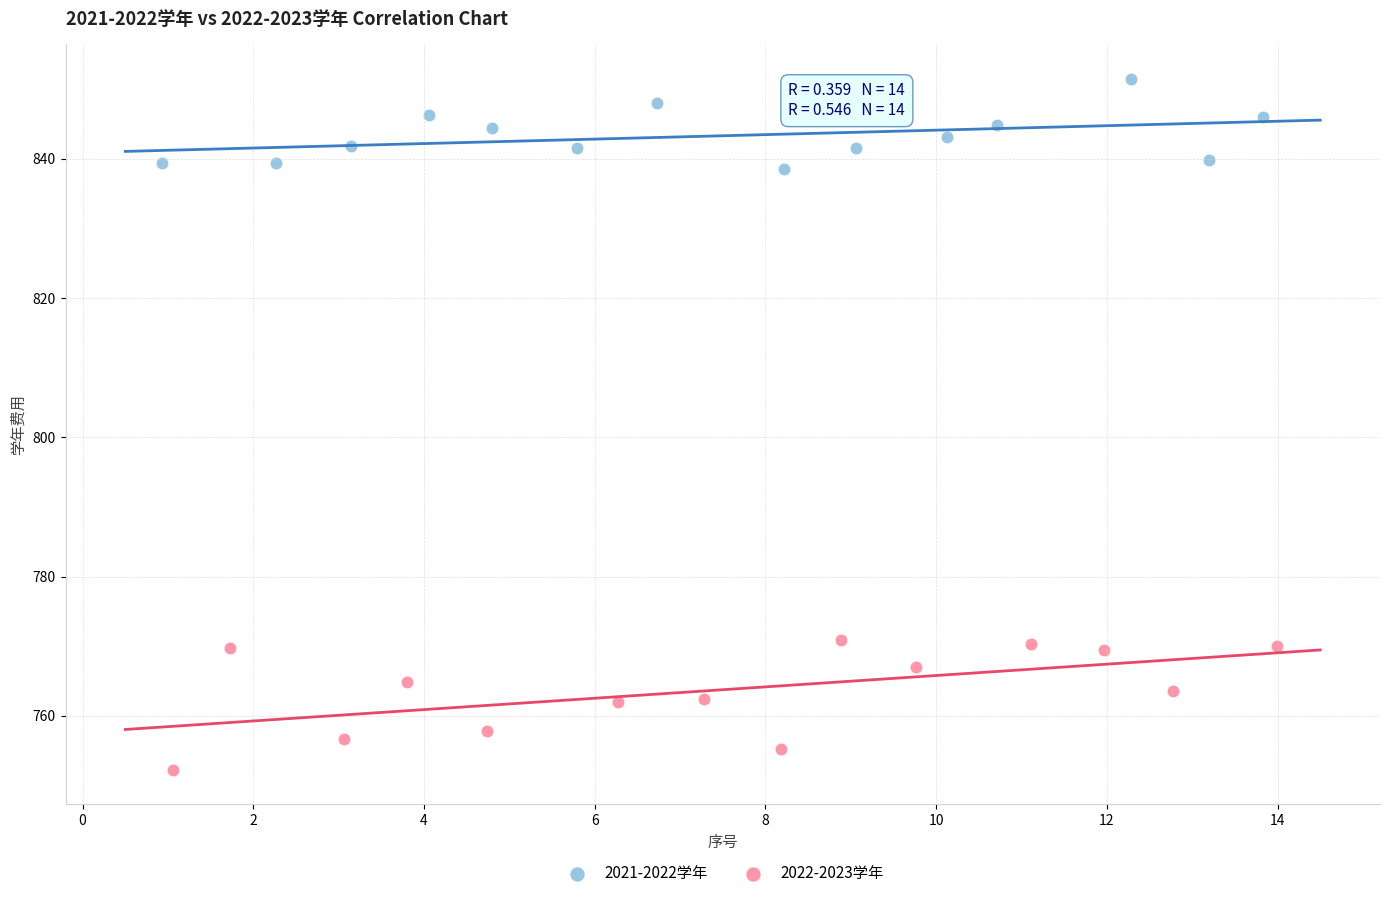

Which series has the widest spread of Y values?

2022-2023学年